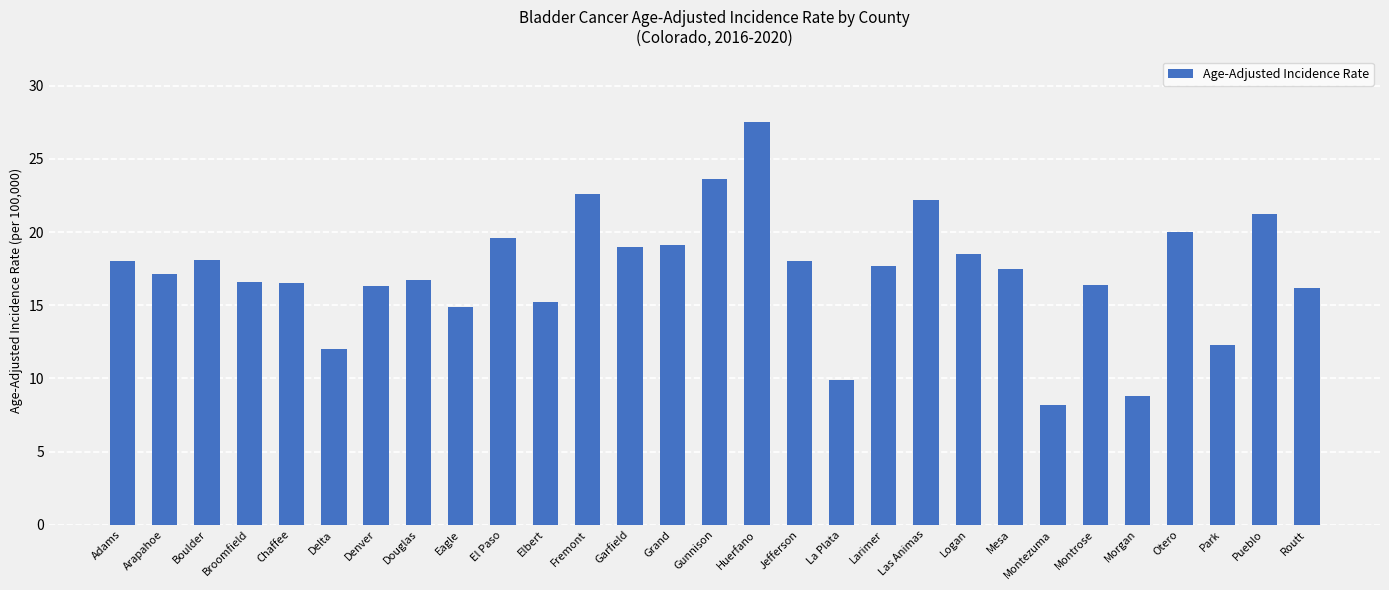

What is the label of the 19th bar from the right?

Elbert